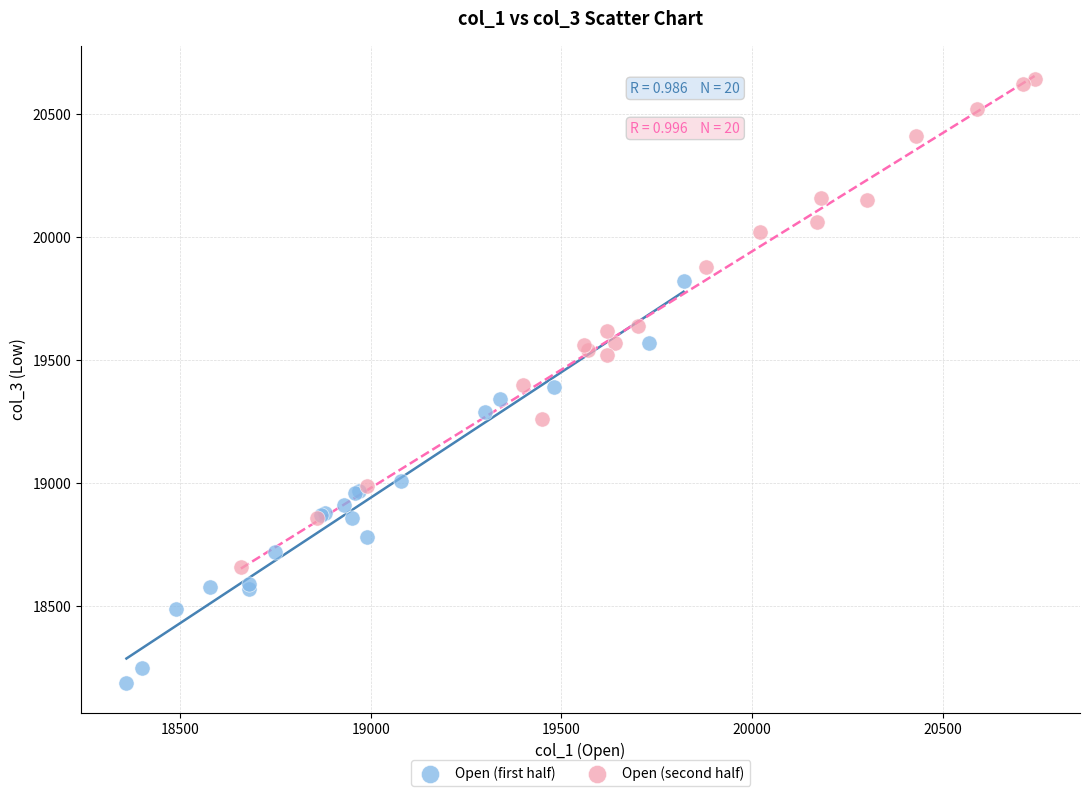

Which series reaches the minimum Y coordinate?

Open (first half)